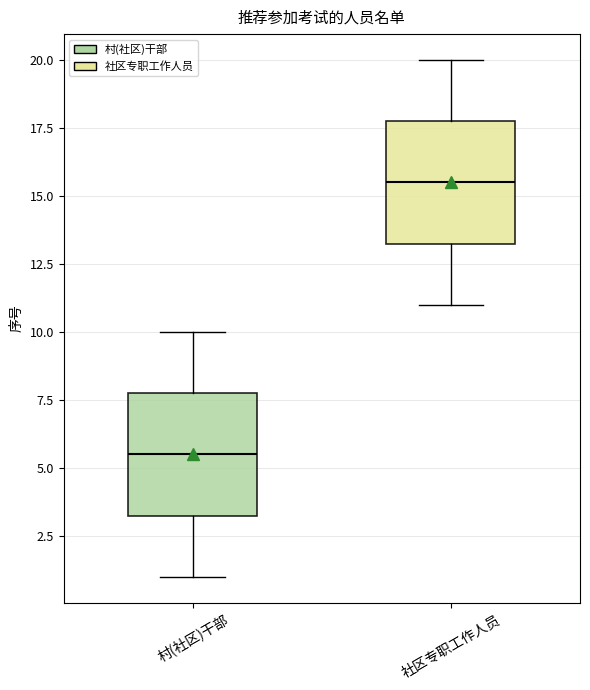

Reading left to right, read every box against the y-axis: the position of its median line, the range the box covers, and the ends of its whiskers. The values are not printed on the chart, so give them approximately, as read against the axis.

村(社区)干部: median 5.5, box 3.5 to 8.0, whiskers 1.0 to 10.0
社区专职工作人员: median 15.5, box 13.5 to 18.0, whiskers 11.0 to 20.0